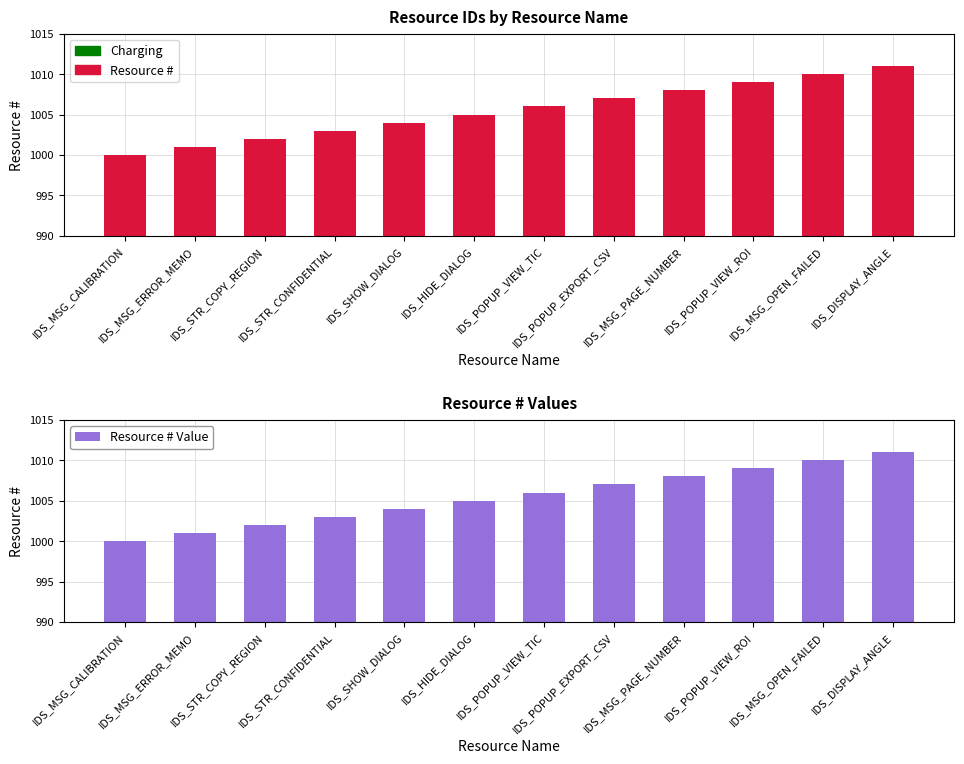

At which category is the sum across all series the highest?

IDS_DISPLAY_ANGLE